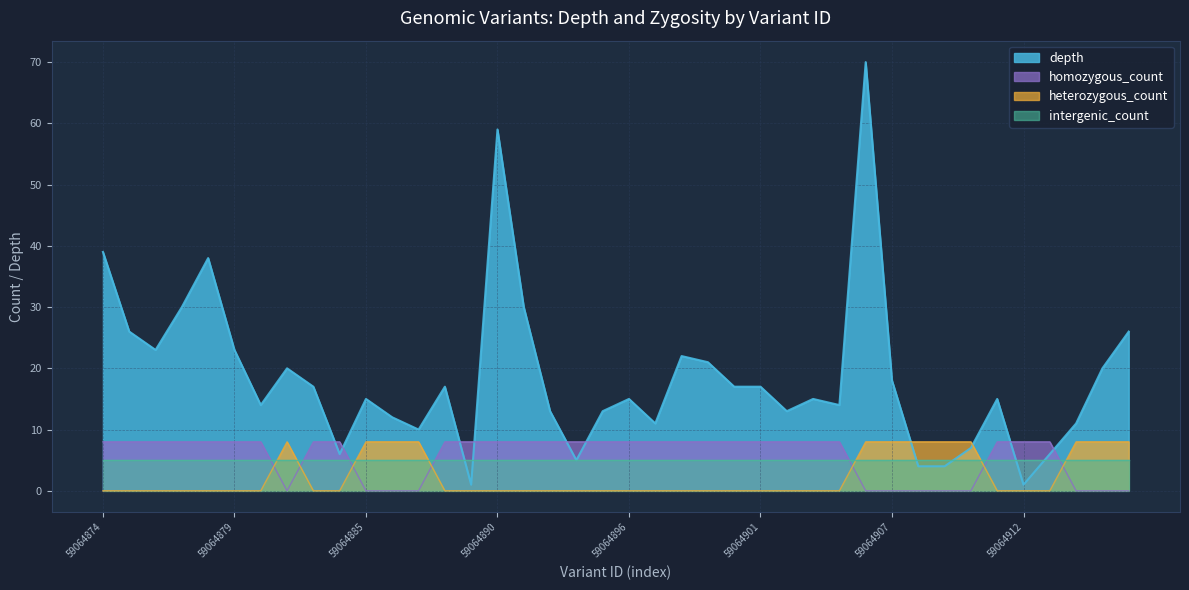

How many intersections are there between depth and homozygous_count?

8